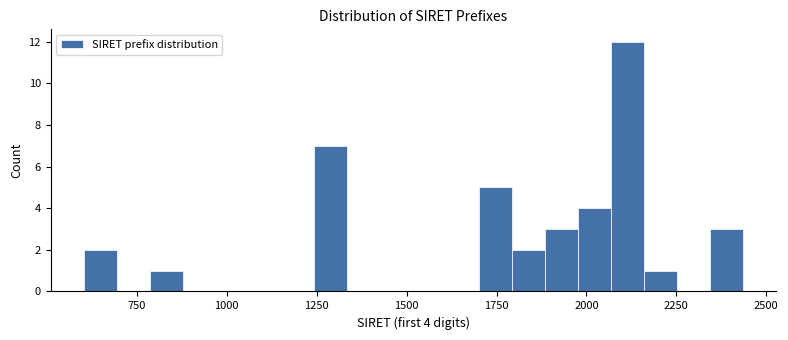

Read against the x-axis, roughly where is the centre of the tallest bar?

2100